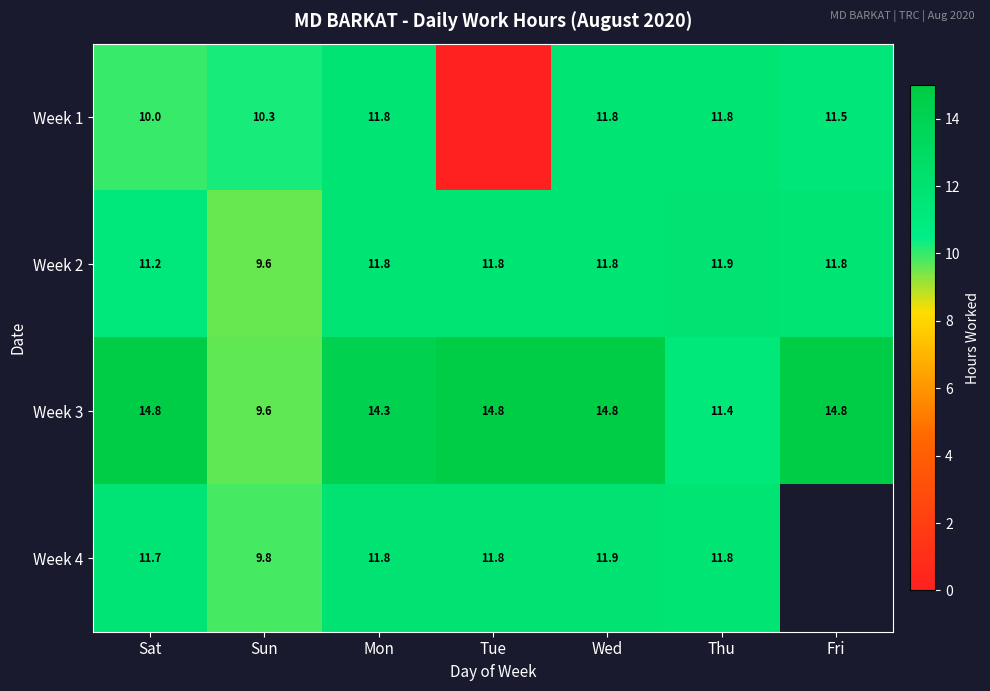

True or false: Week 2 has a value of 20.0 at Tue.

False